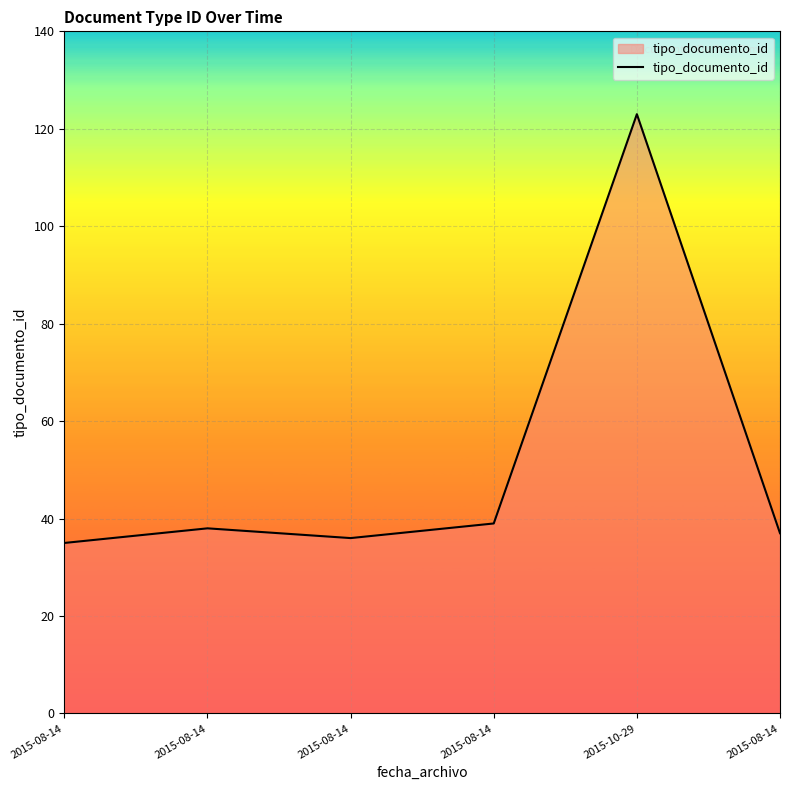

How many categories are shown in the chart?

6